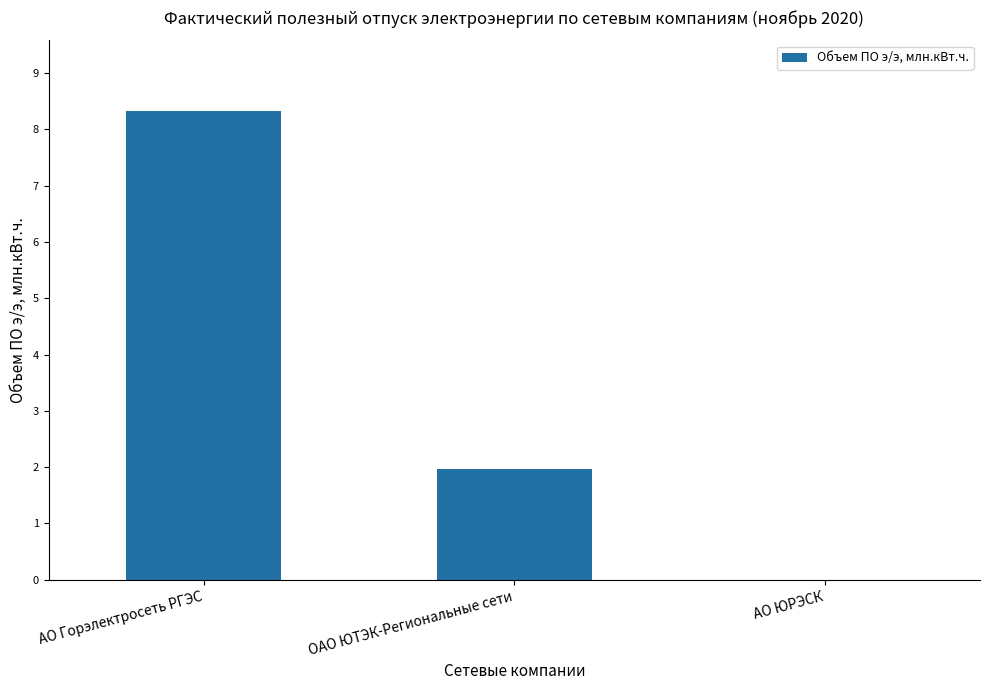

What is the greatest value displayed?

8.3